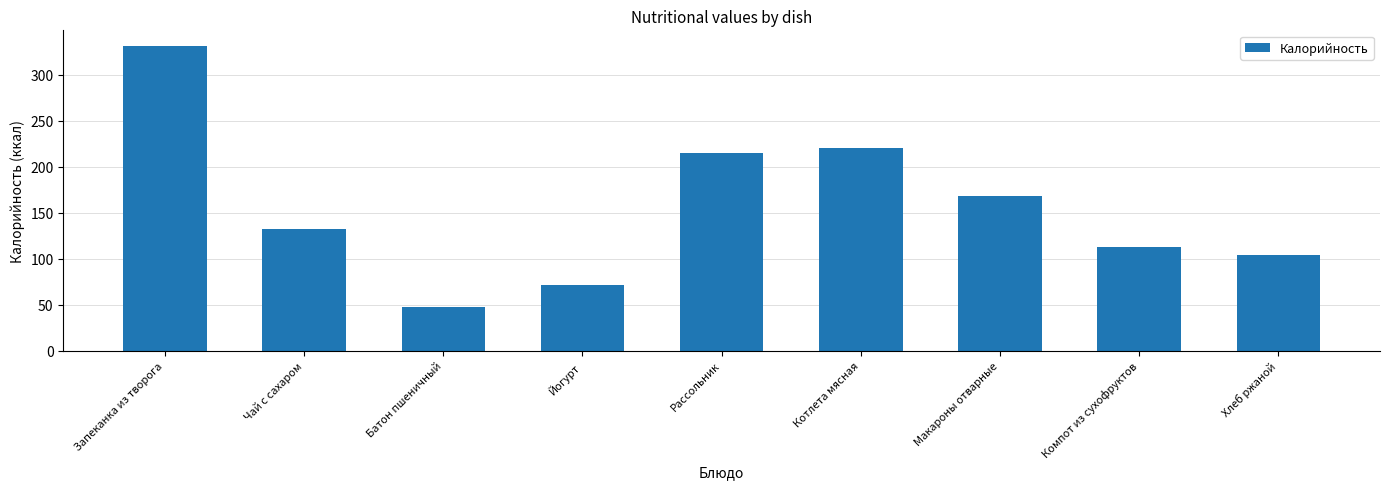

Reading left to right, transcribe all the data shown in this chart.

332	132	47	71	215	220	168	113	104